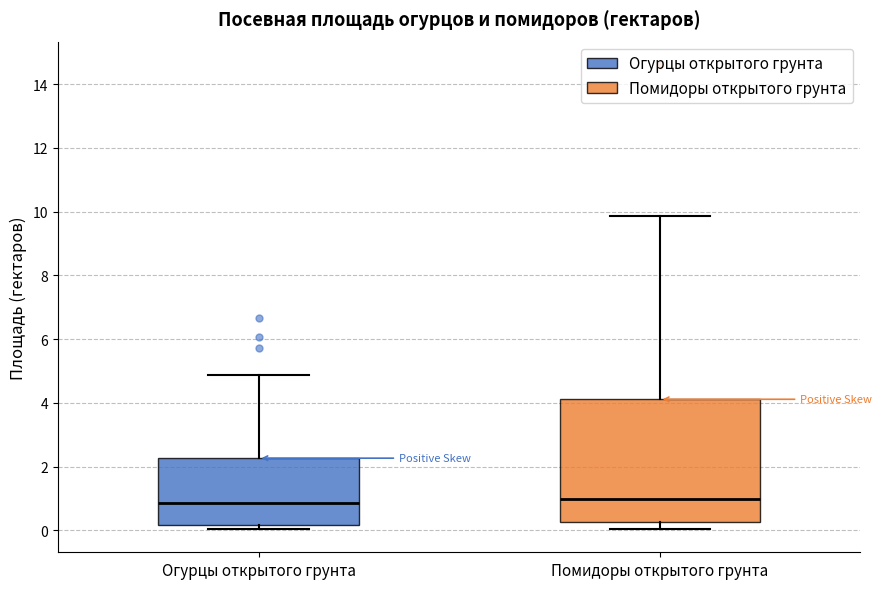

Comparing the boxes themselves (not the whiskers), which one is the tallest?

Помидоры открытого грунта